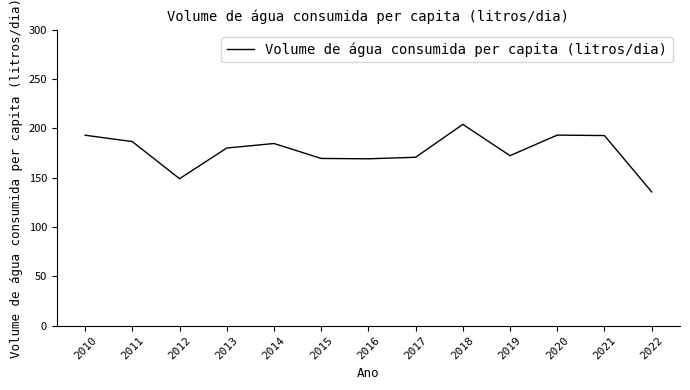

The chart shows a value of 137.9 at 2018. True or false?

False